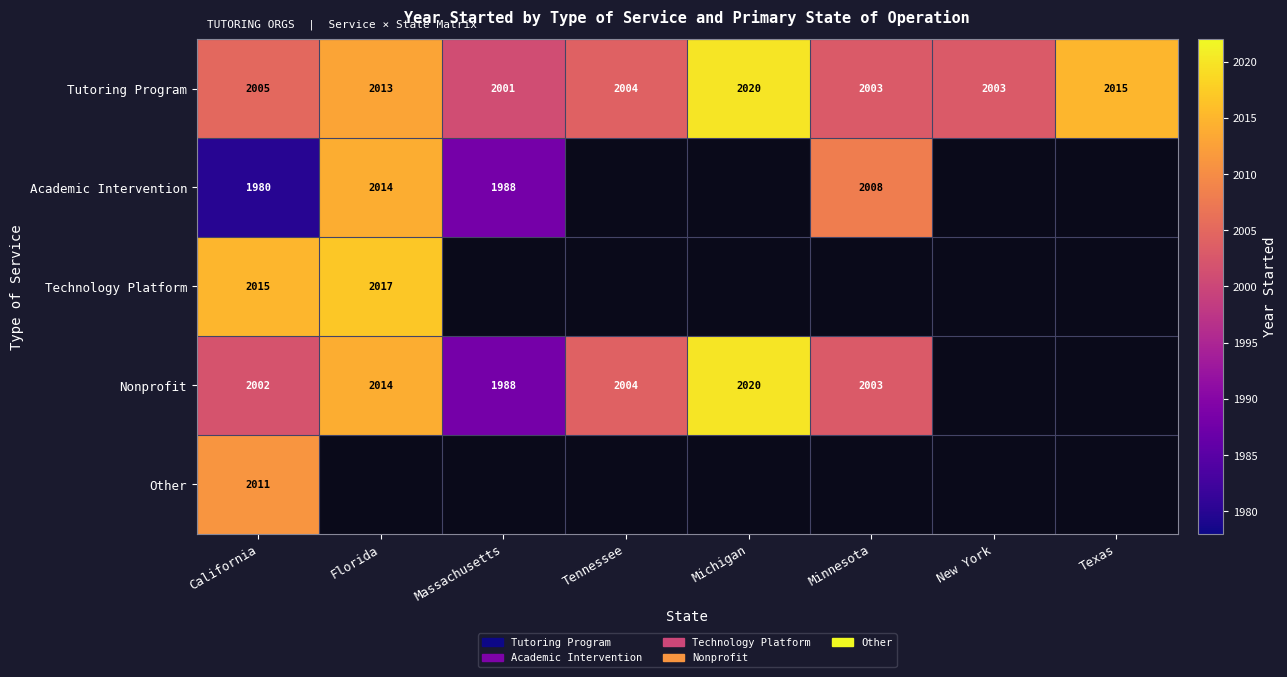

Is it true that Technology Platform equals 1079 at California?

False